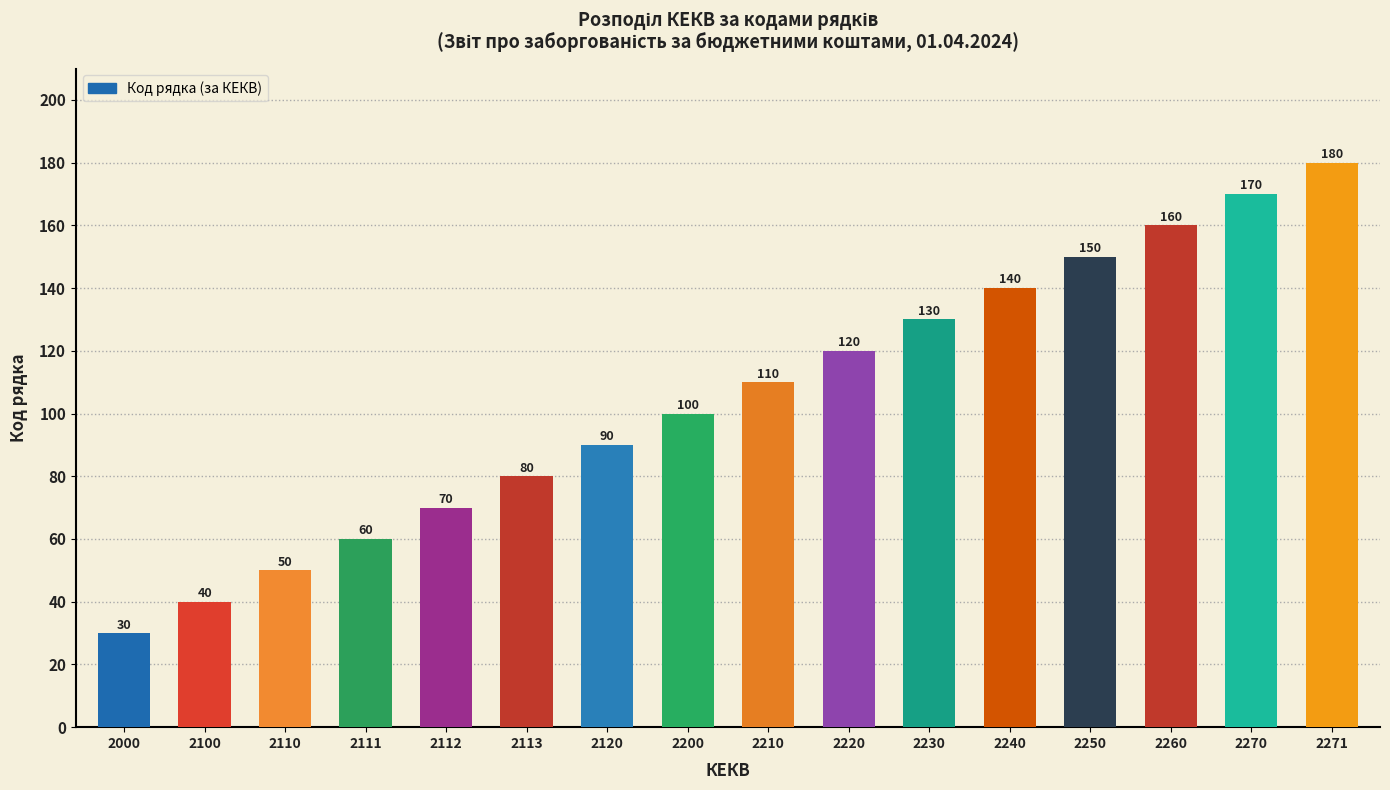

Reading right to left, list all the values displayed in this chart.

180	170	160	150	140	130	120	110	100	90	80	70	60	50	40	30